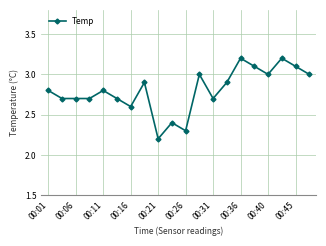

What is the sum of all values?

56.0